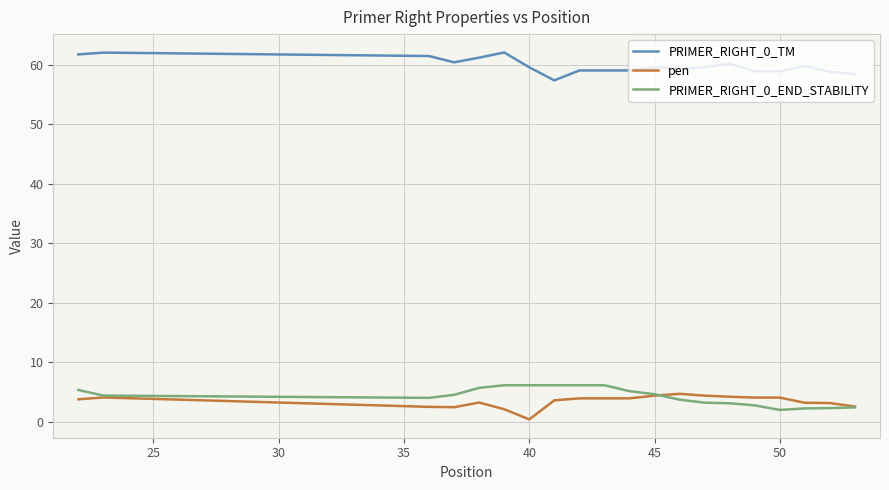

What is the maximum value shown in the chart?

62.1